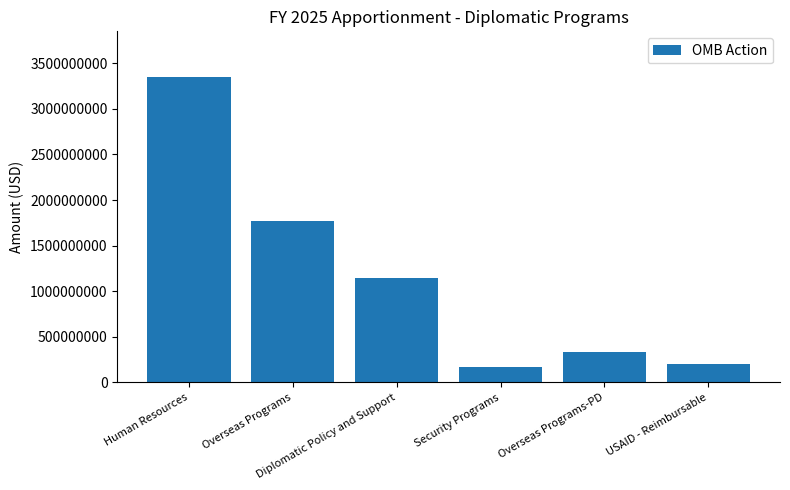

Count the number of categories in the chart.

6